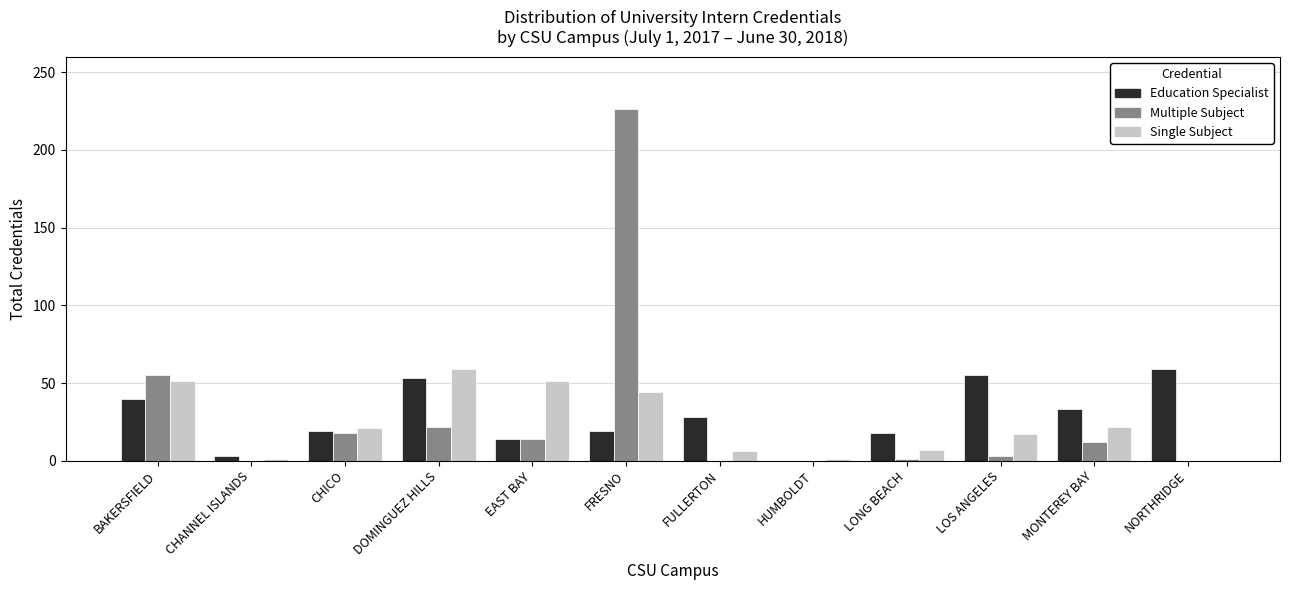

What is the maximum value shown in the chart?

226